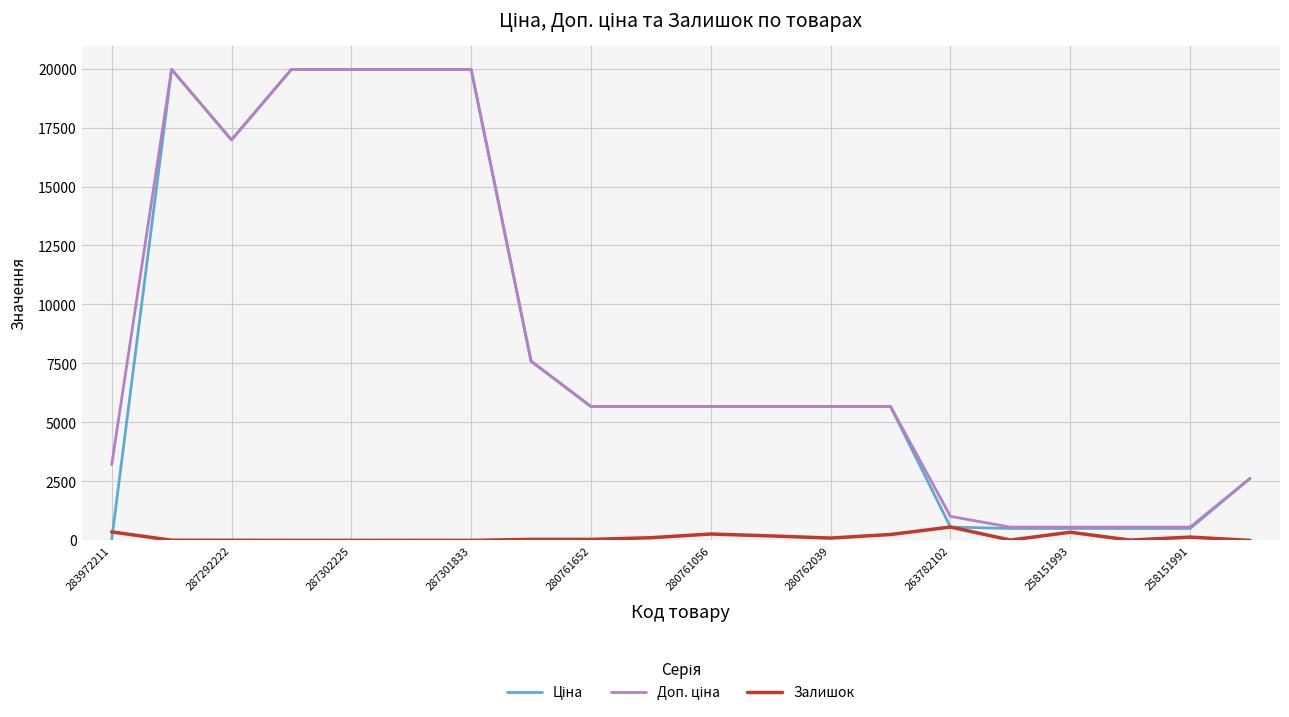

How many series are shown in this chart?

3